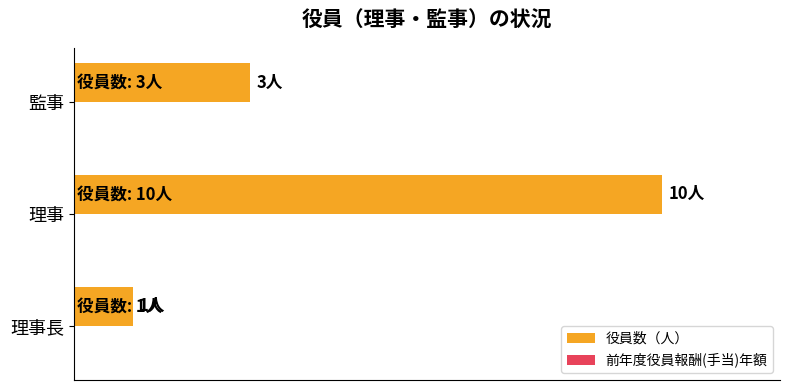

Are the bars horizontal?

Yes